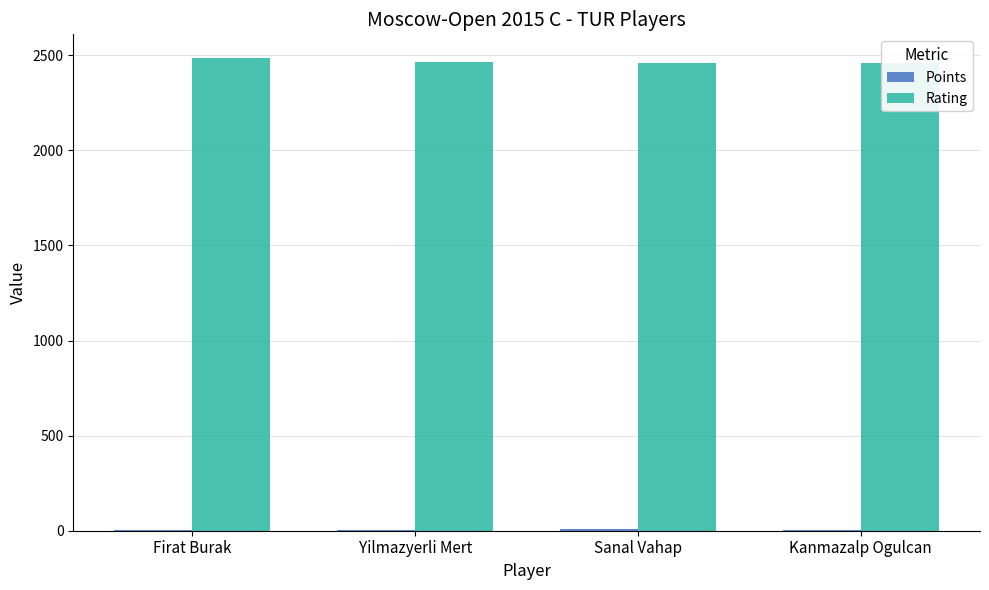

What is the difference between the Rating values at Kanmazalp Ogulcan and Yilmazyerli Mert?

8.0